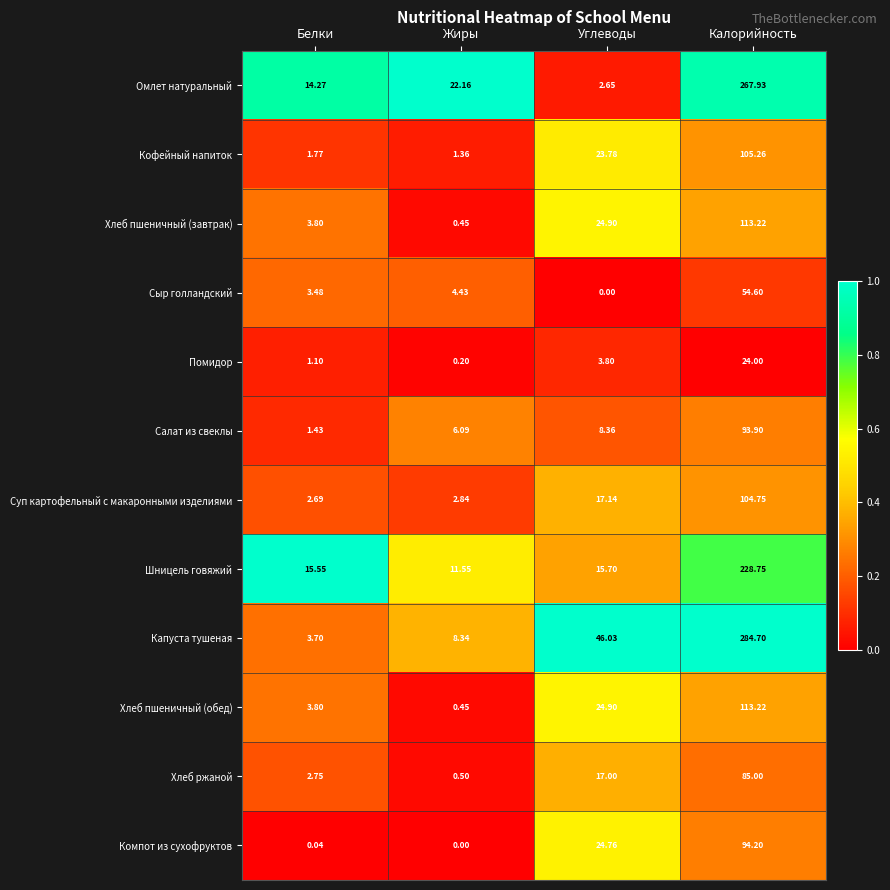

At which label is Салат из свеклы closest to 47?

Углеводы